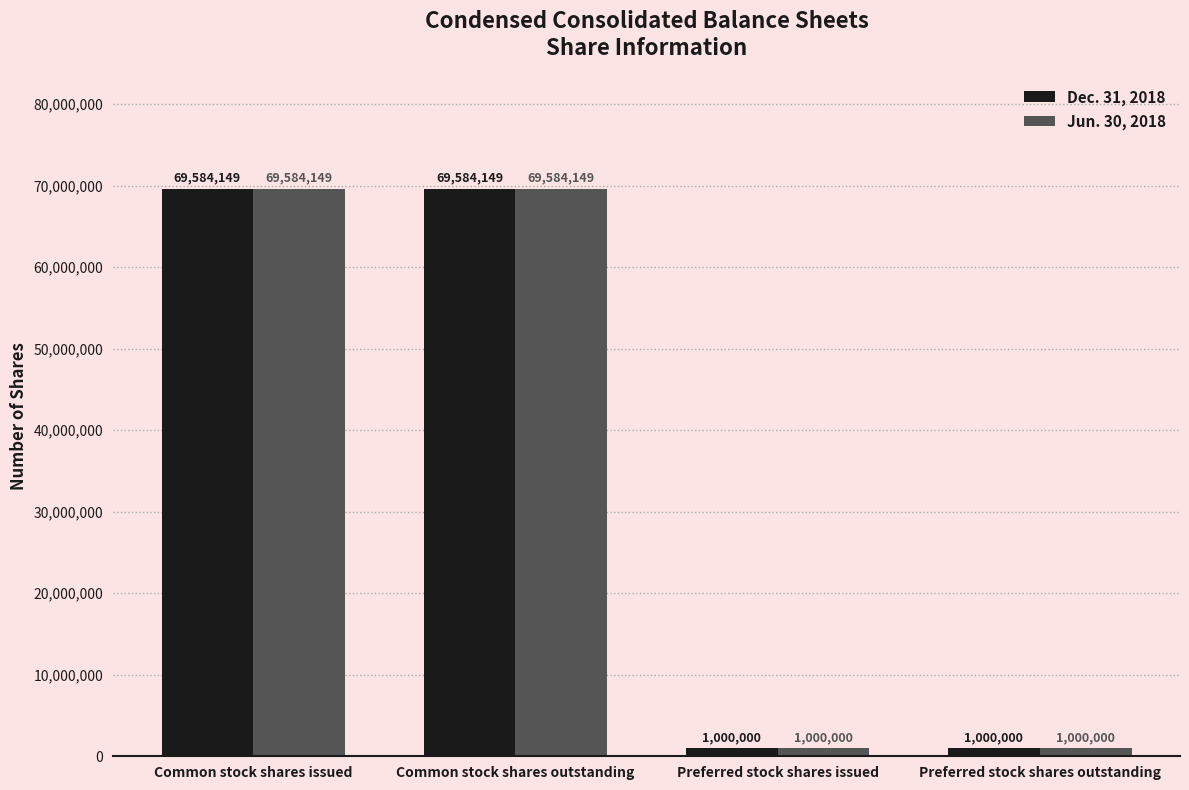

What is the minimum value for Dec. 31, 2018?

1000000